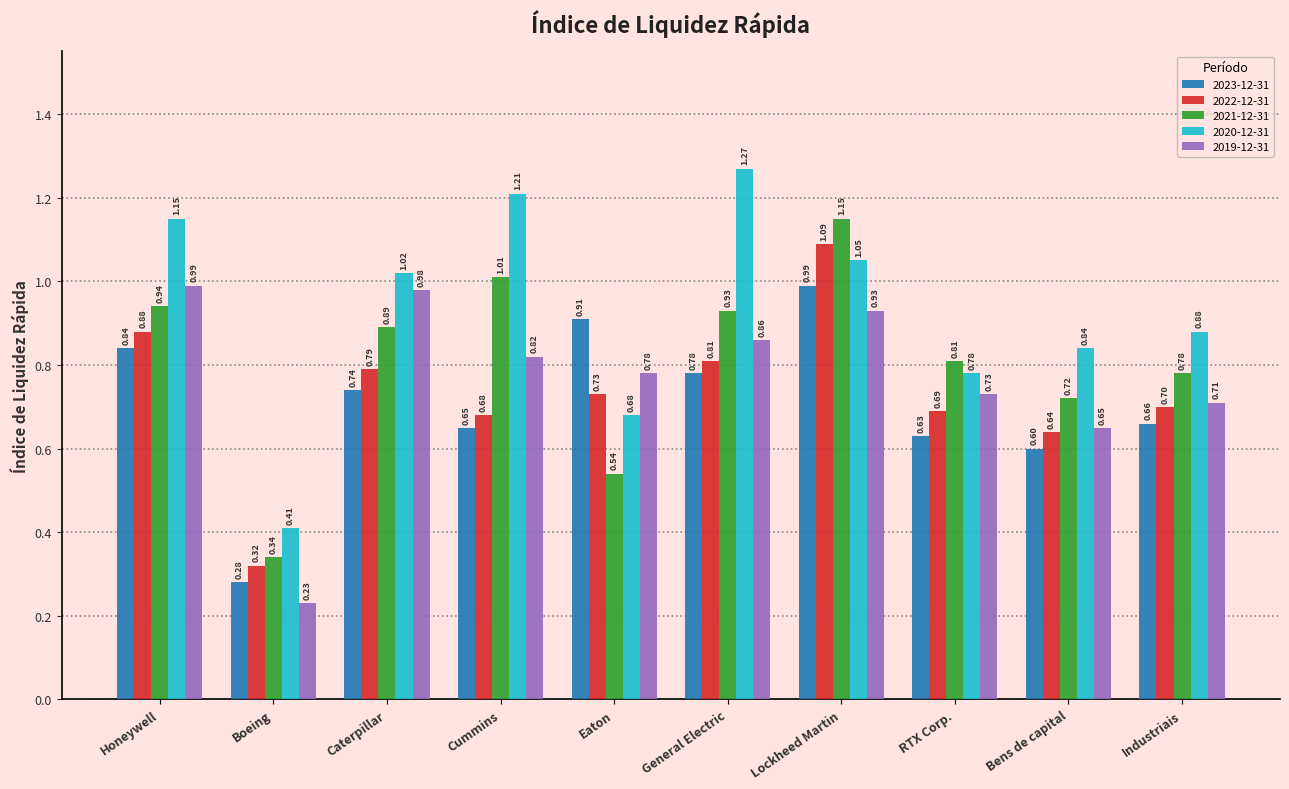

What is the sum of all 2021-12-31 values?

8.1